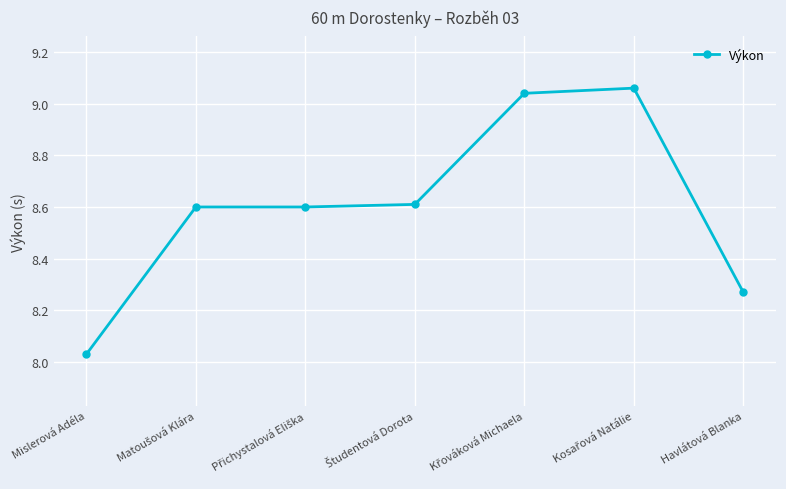

What position from the left is Havlátová Blanka?

7